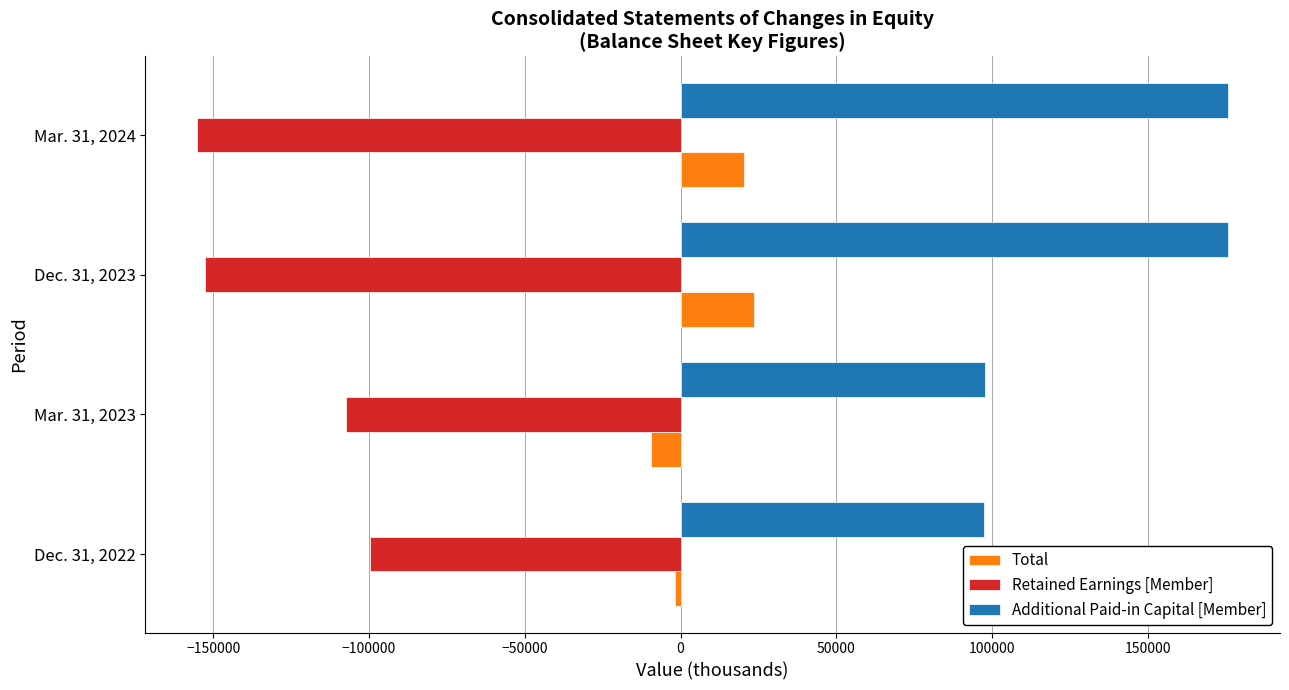

What is the highest value of the Total series?

23491